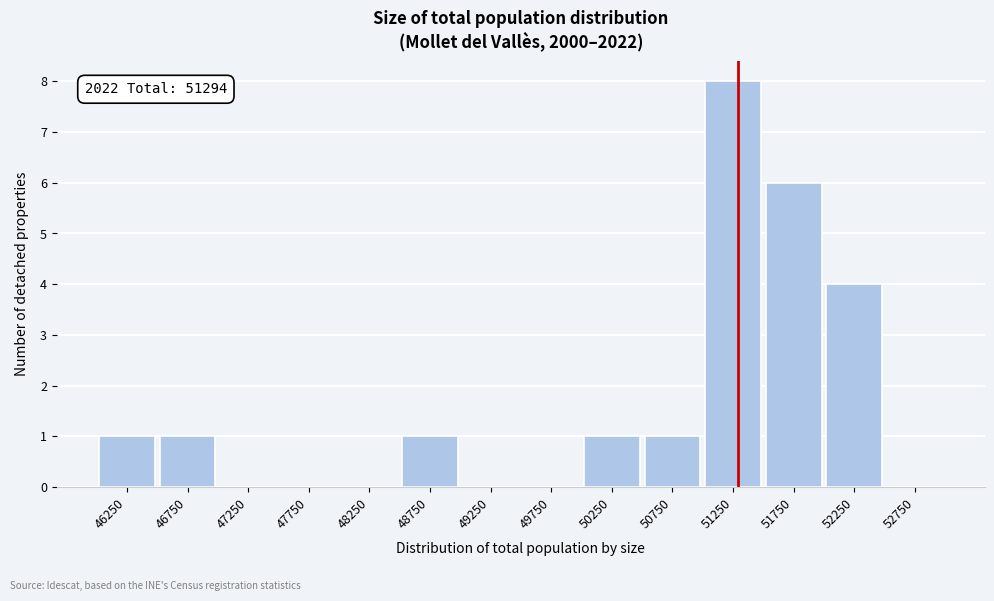

Which range on the x-axis has the tallest bar?

51000 to 51500